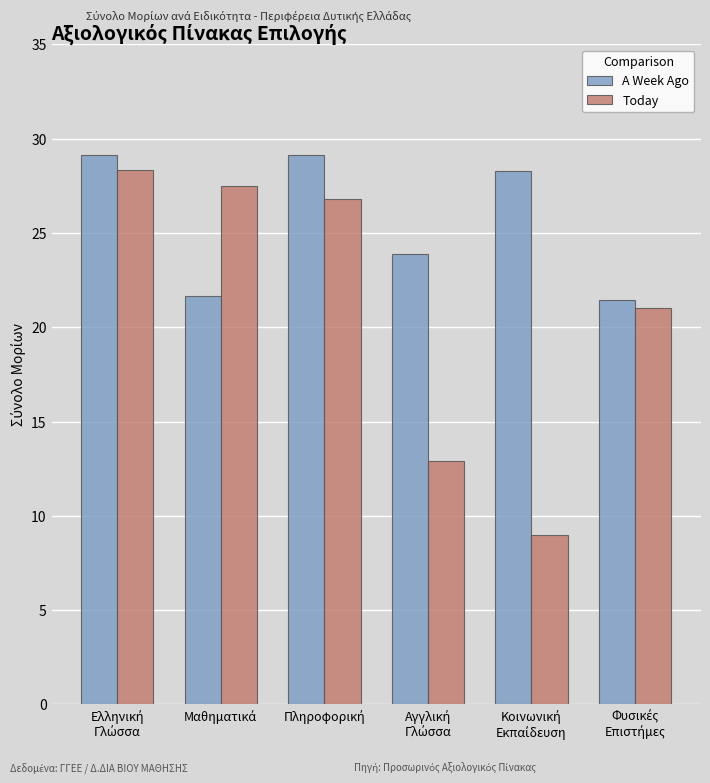

What is the difference between the second highest and minimum values in the Today series?

18.5